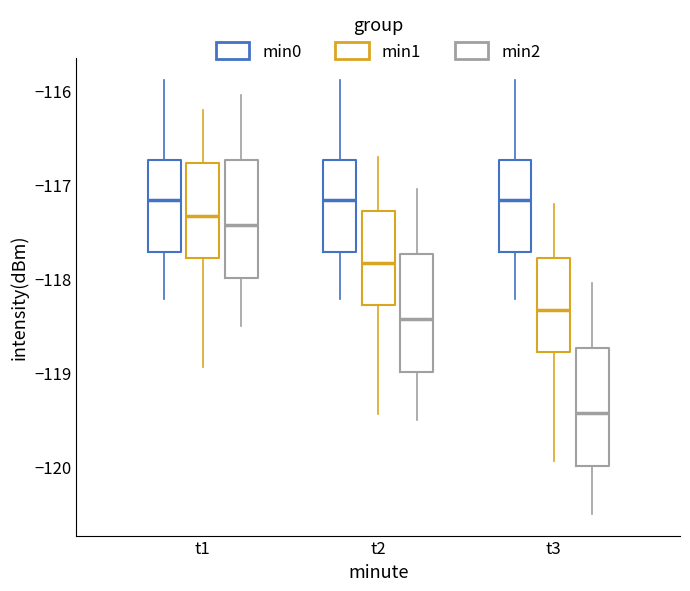

Reading left to right, transcribe this box plot: for each box, give where its median line is, the range the box spans, and where its two whiskers end, as read against the y-axis. The values are not printed on the chart, so give them approximately, as read against the axis.

t1 (min0): median -117.2, box -117.7 to -116.7, whiskers -118.2 to -115.9
t1 (min1): median -117.3, box -117.8 to -116.8, whiskers -118.9 to -116.2
t1 (min2): median -117.4, box -118.0 to -116.7, whiskers -118.5 to -116.0
t2 (min0): median -117.2, box -117.7 to -116.7, whiskers -118.2 to -115.9
t2 (min1): median -117.8, box -118.3 to -117.3, whiskers -119.4 to -116.7
t2 (min2): median -118.4, box -119.0 to -117.7, whiskers -119.5 to -117.0
t3 (min0): median -117.2, box -117.7 to -116.7, whiskers -118.2 to -115.9
t3 (min1): median -118.3, box -118.8 to -117.8, whiskers -119.9 to -117.2
t3 (min2): median -119.4, box -120.0 to -118.7, whiskers -120.5 to -118.0